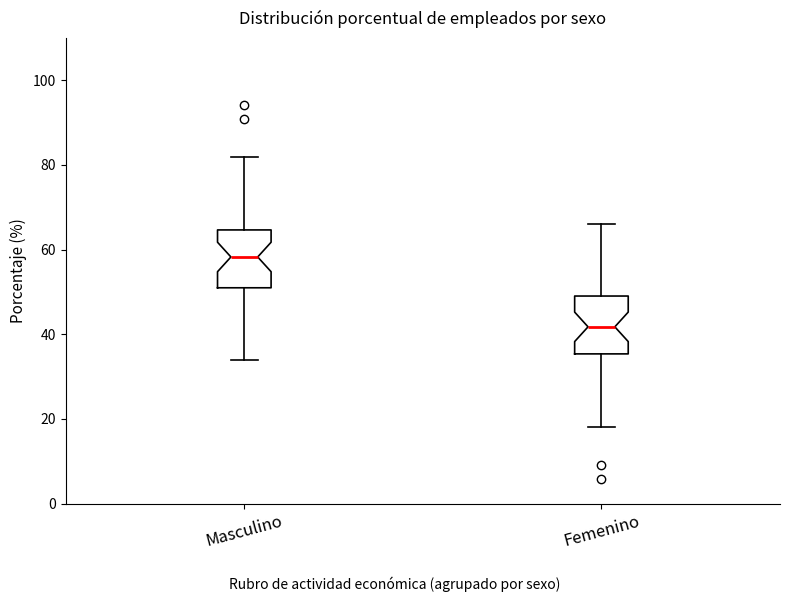

Where is the lower edge of the box for Femenino on the y-axis? The values are not printed on the chart, so give them approximately, as read against the axis.

36